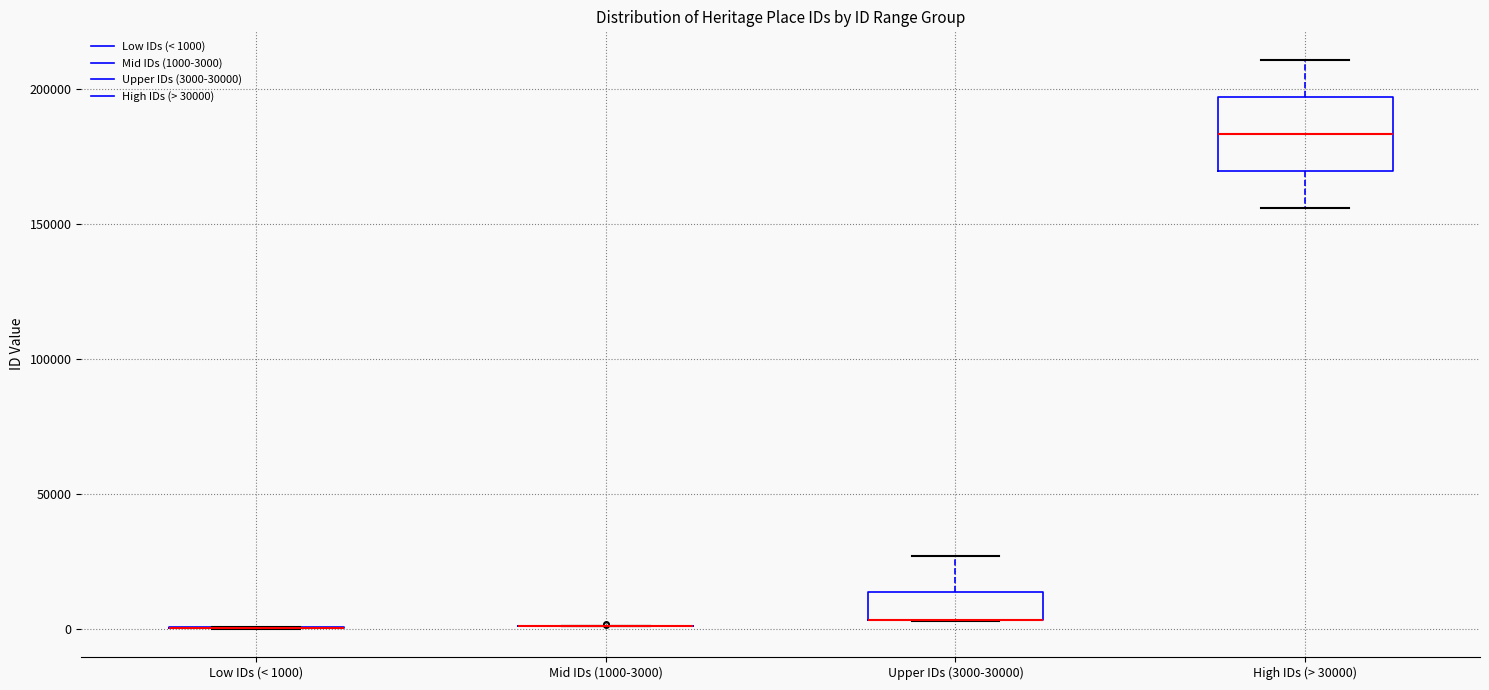

Which box is the tallest, from its lower edge to its upper edge?

High IDs (> 30000)